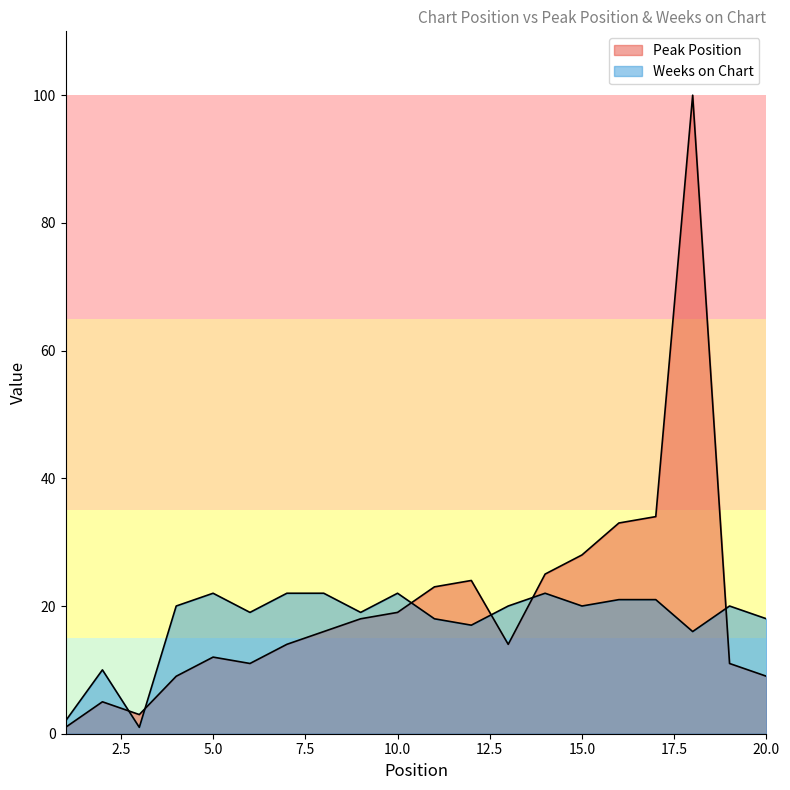

The Weeks on Chart series shows 13 at 9. True or false?

False